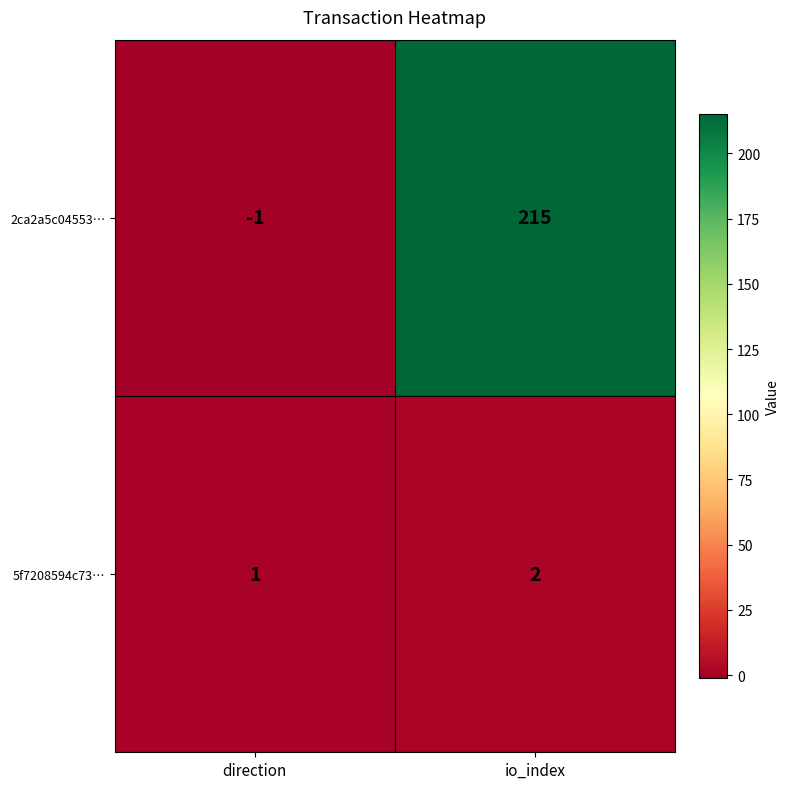

How many data points does each series have?

2